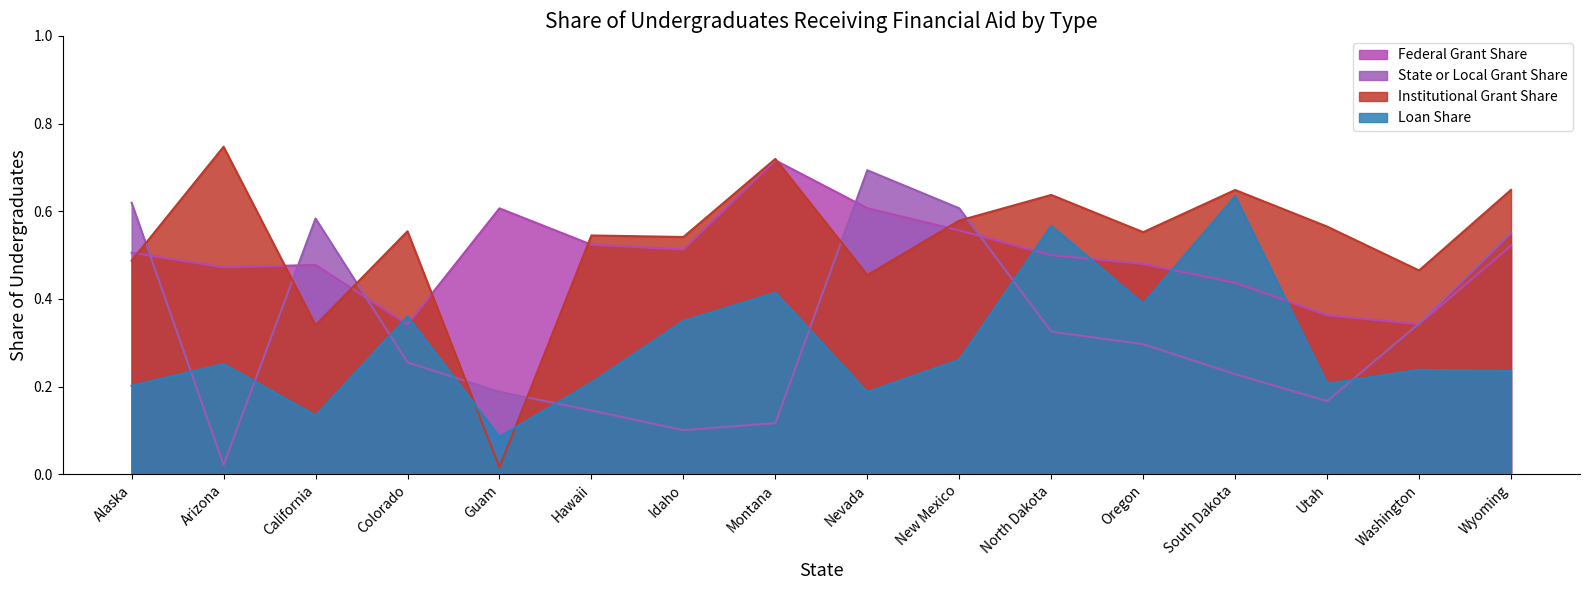

Where is the first local minimum for Institutional Grant Share?

California